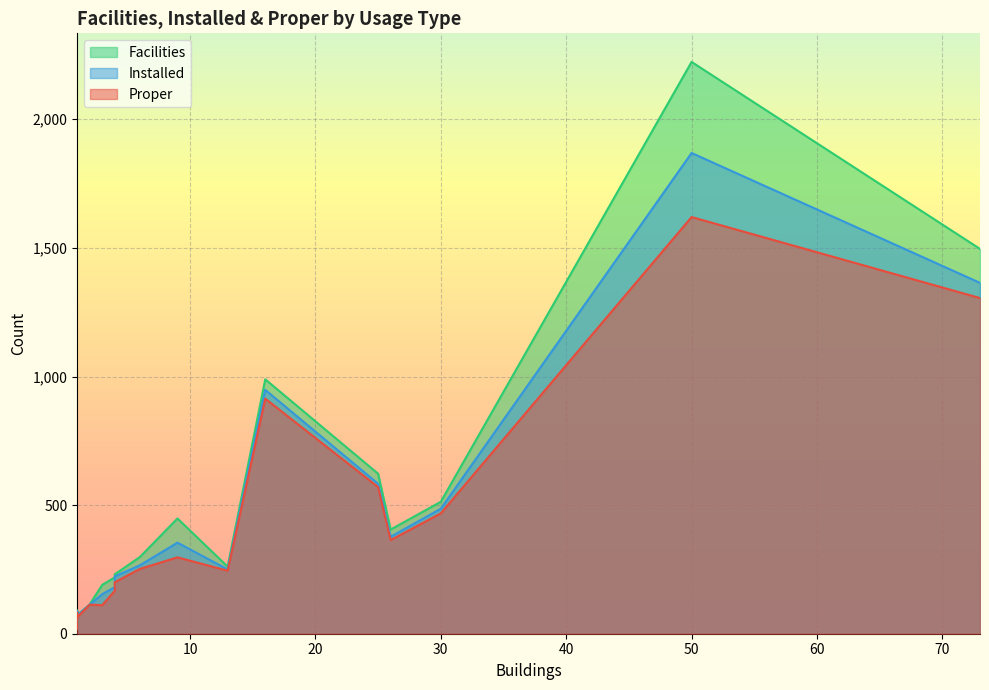

Which series changed the most between C1 and C5?

facilities